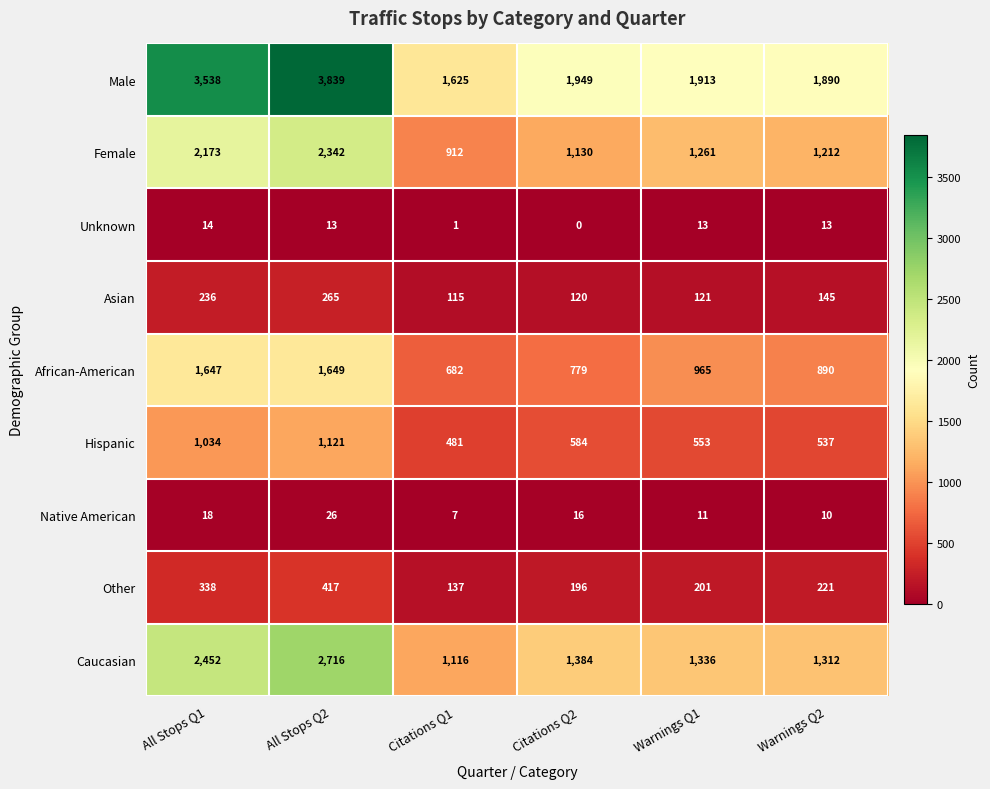

How many data points does each series have?

6